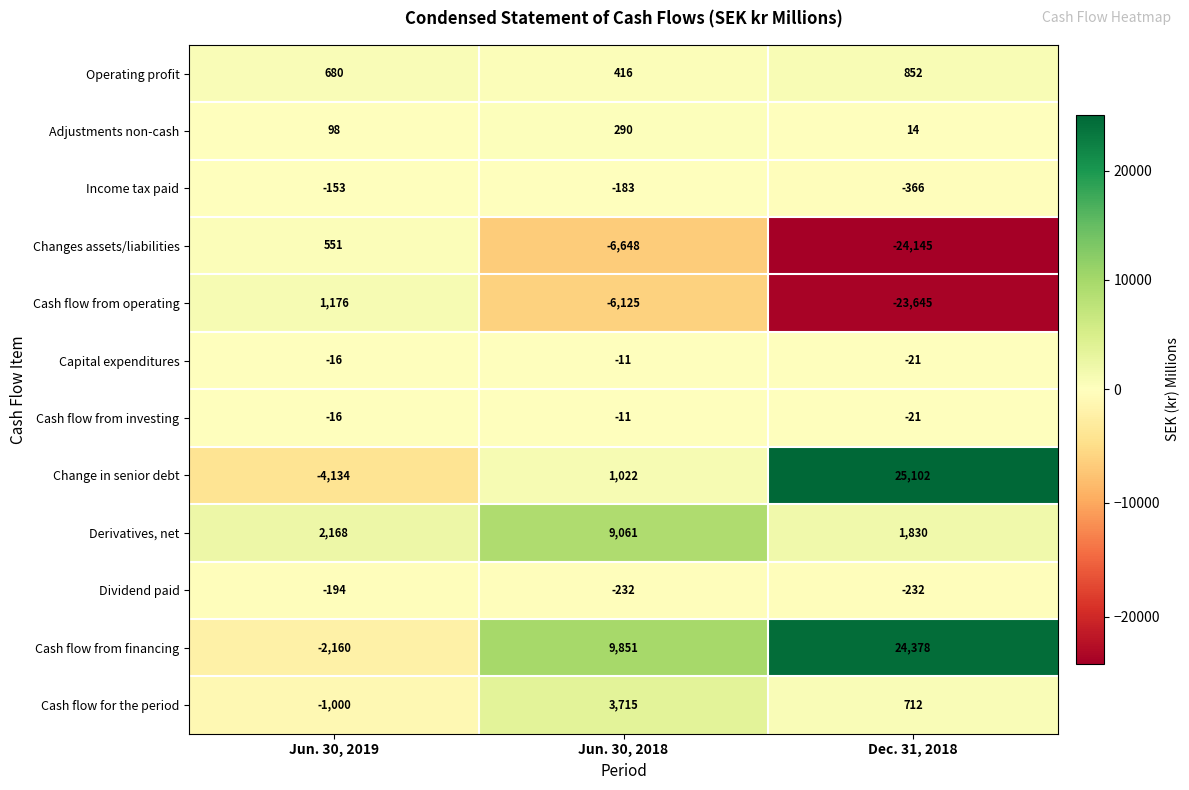

Count the Dividend paid values in the range -232 to -194.

3